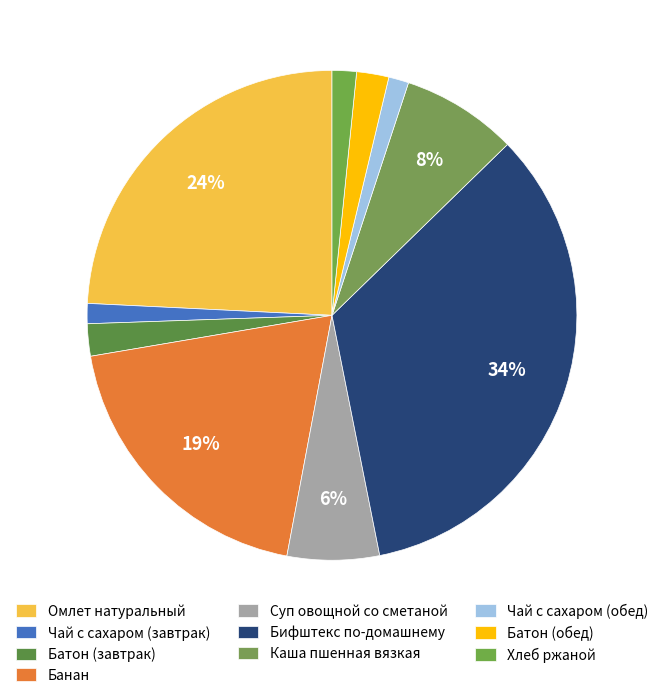

How many slices are in this pie chart?

10